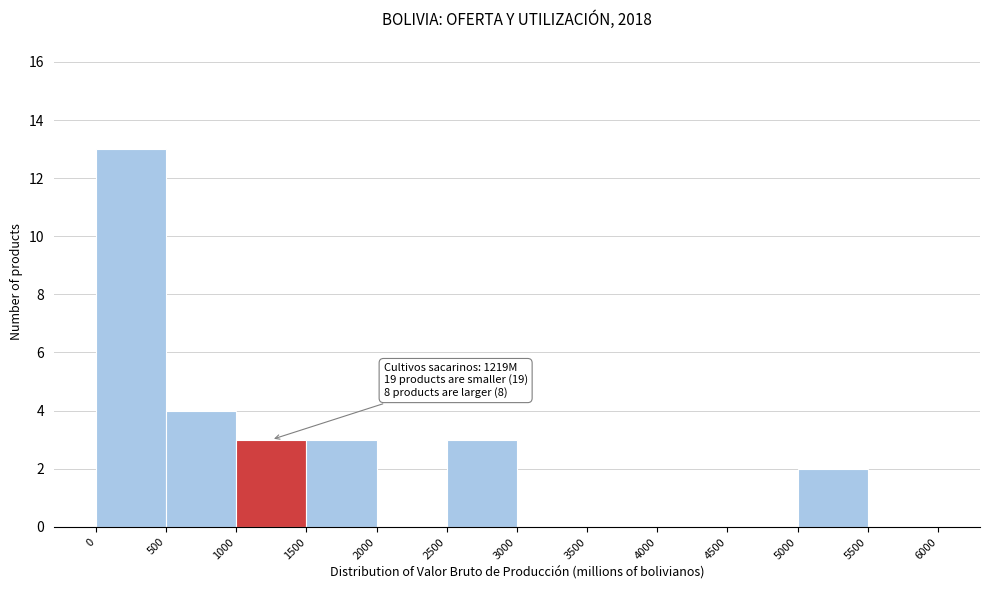

Over which range of the x-axis is the bar tallest?

0 to 500